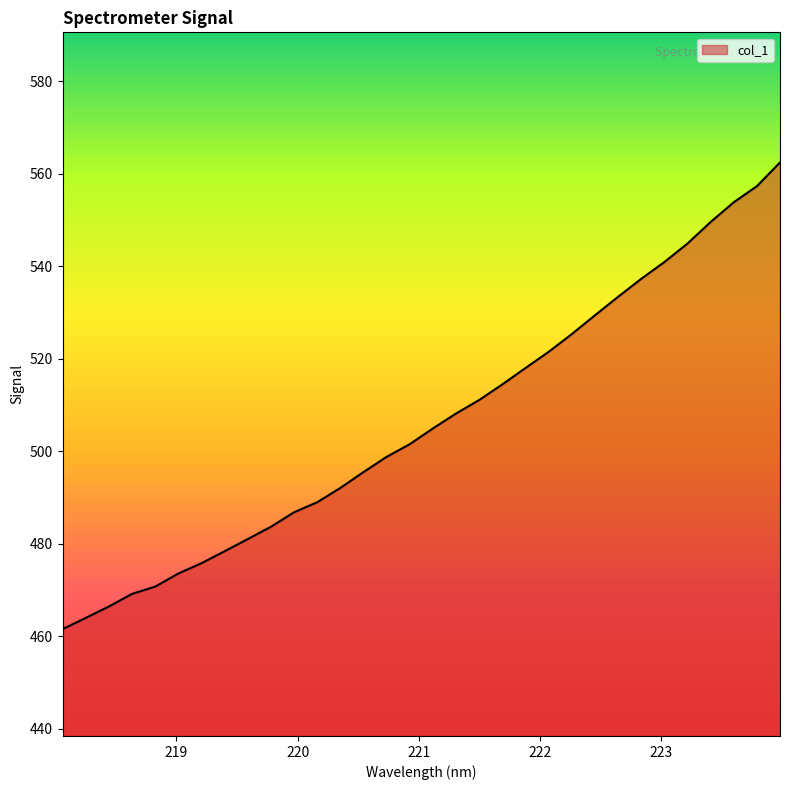

Count the number of data series in this chart.

1